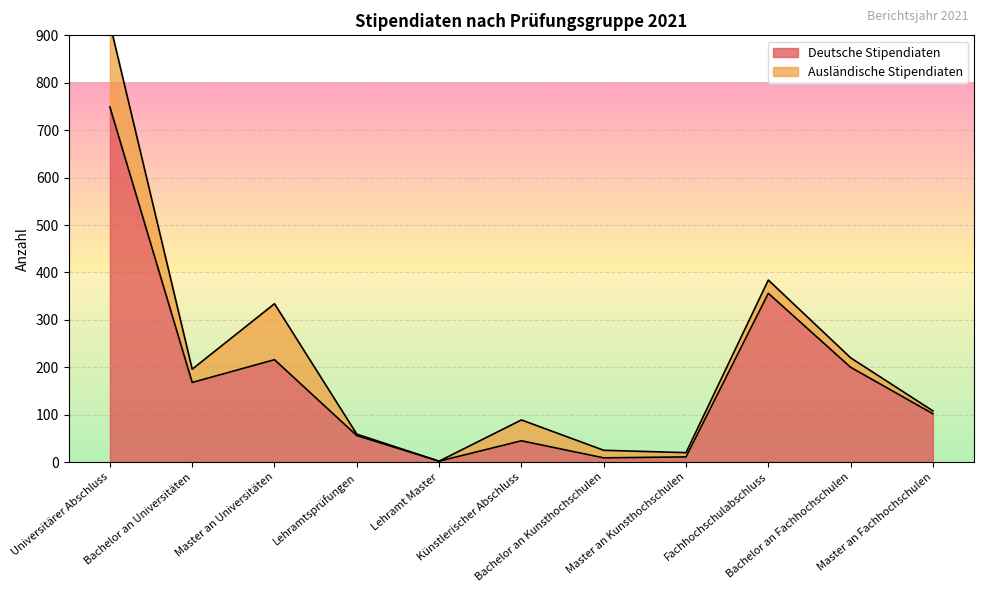

What is the change in value from Bachelor an Universitäten to Künstlerischer Abschluss?

-123